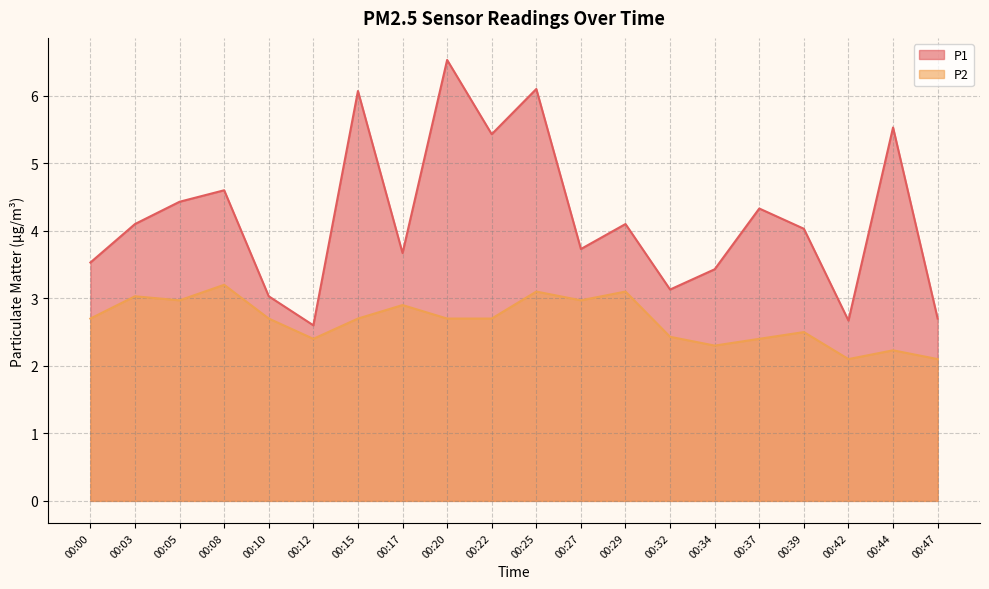

True or false: P1 has more than 2 points higher than both neighbors.

True